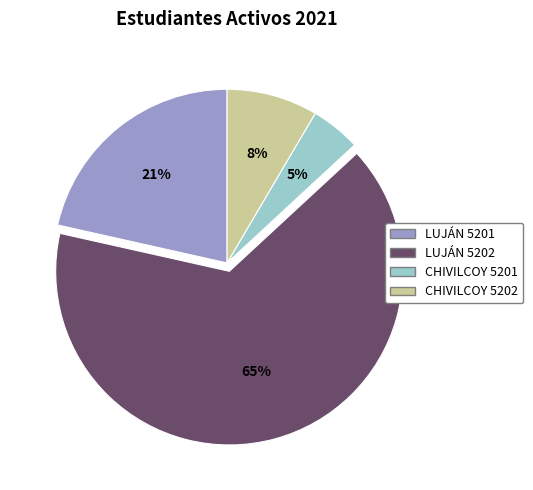

Do LUJÁN 5202 and CHIVILCOY 5201 together represent more than half of the pie?

Yes